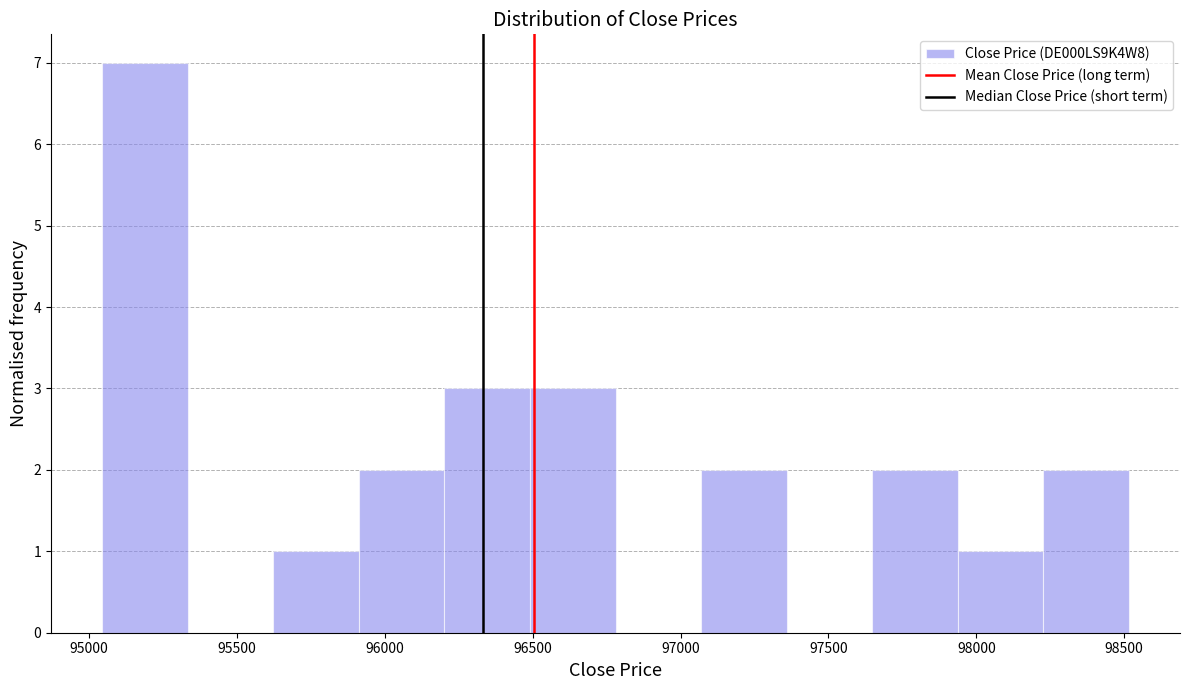

Reading left to right, list every bar in this chart as the range it spans on the x-axis followed by its height. Neither the bar edges nor the heights are printed on the chart, so give them approximately, as read against the axes.

95050 to 95350: 7
95350 to 95600: 0
95600 to 95900: 1
95900 to 96200: 2
96200 to 96500: 3
96500 to 96800: 3
96800 to 97050: 0
97050 to 97350: 2
97350 to 97650: 0
97650 to 97950: 2
97950 to 98250: 1
98250 to 98500: 2